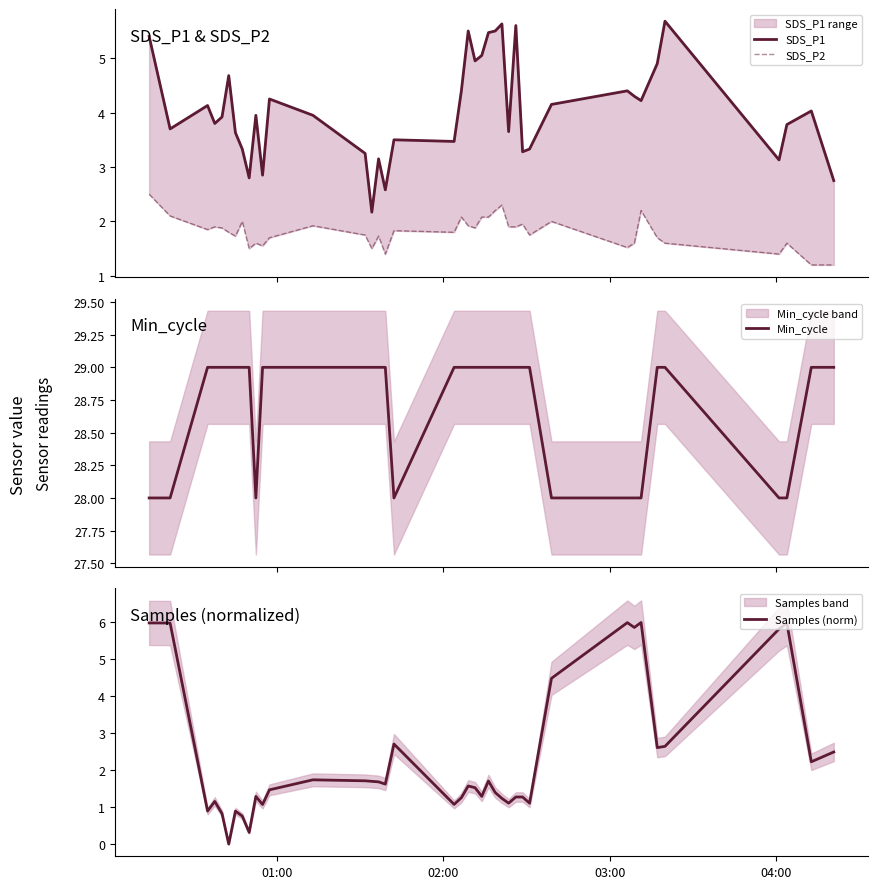

Reading left to right, list all the values displayed in this chart.

SDS_P1: 5.4	3.7	4.1	3.8	3.9	4.7	3.6	3.3	2.8	4.0	2.9	4.2	4.0	3.2	2.2	3.1	2.6	3.5	3.5	4.4	5.5	5.0	5.0	5.5	5.5	5.6	3.6	5.6	3.3	3.3	4.2	4.4	4.3	4.2	4.9	5.7	3.1	3.8	4.0	2.8
SDS_P2: 2.5	2.1	1.9	1.9	1.9	1.8	1.7	2.0	1.5	1.6	1.6	1.7	1.9	1.8	1.5	1.7	1.4	1.8	1.8	2.1	1.9	1.9	2.1	2.1	2.2	2.3	1.9	1.9	1.9	1.8	2.0	1.5	1.6	2.2	1.7	1.6	1.4	1.6	1.2	1.2
Min_cycle: 28.0	28.0	29.0	29.0	29.0	29.0	29.0	29.0	29.0	28.0	29.0	29.0	29.0	29.0	29.0	29.0	29.0	28.0	29.0	29.0	29.0	29.0	29.0	29.0	29.0	29.0	29.0	29.0	29.0	29.0	28.0	28.0	28.0	28.0	29.0	29.0	28.0	28.0	29.0	29.0
Samples (norm): 6.0	6.0	0.9	1.2	0.8	0.0	0.9	0.8	0.3	1.3	1.1	1.5	1.7	1.7	1.7	1.7	1.6	2.7	1.1	1.3	1.6	1.5	1.3	1.7	1.4	1.2	1.1	1.3	1.3	1.1	4.5	6.0	5.9	6.0	2.6	2.6	5.8	6.0	2.2	2.5